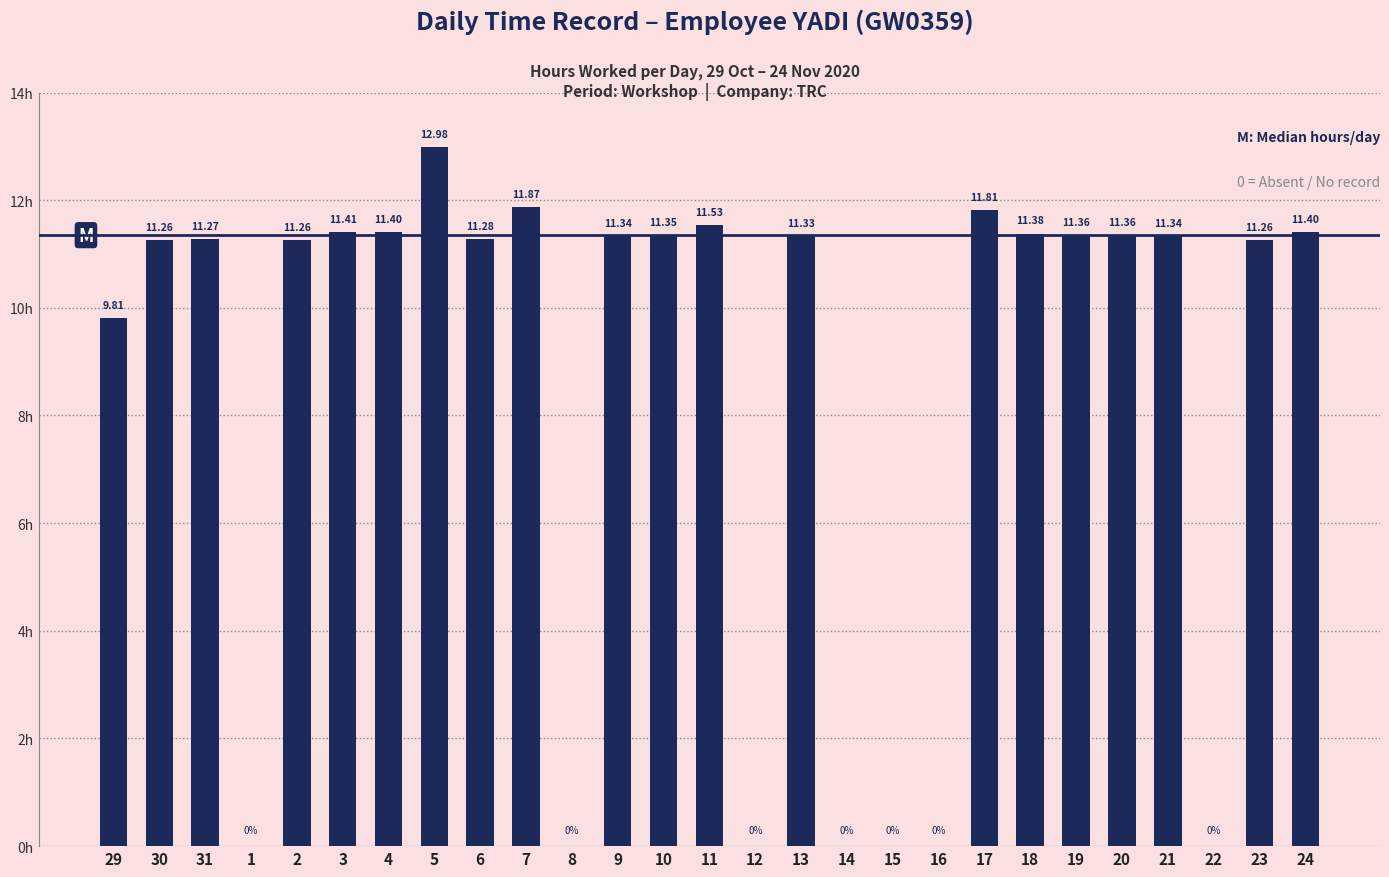

Are the bars horizontal?

No